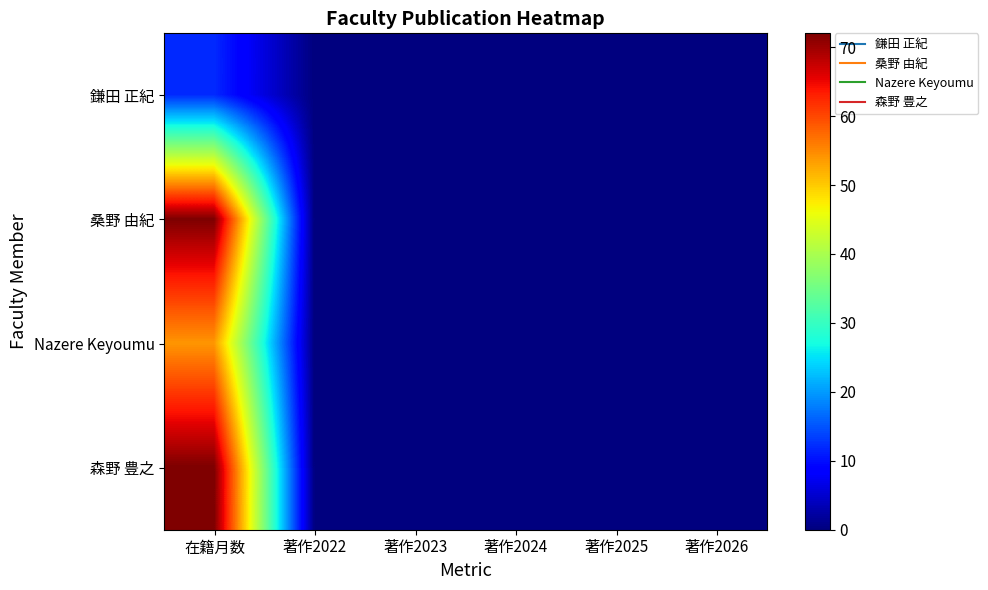

At 著作2026, list the series in order from smallest to largest.

鎌田 正紀, 桑野 由紀, Nazere Keyoumu, 森野 豊之